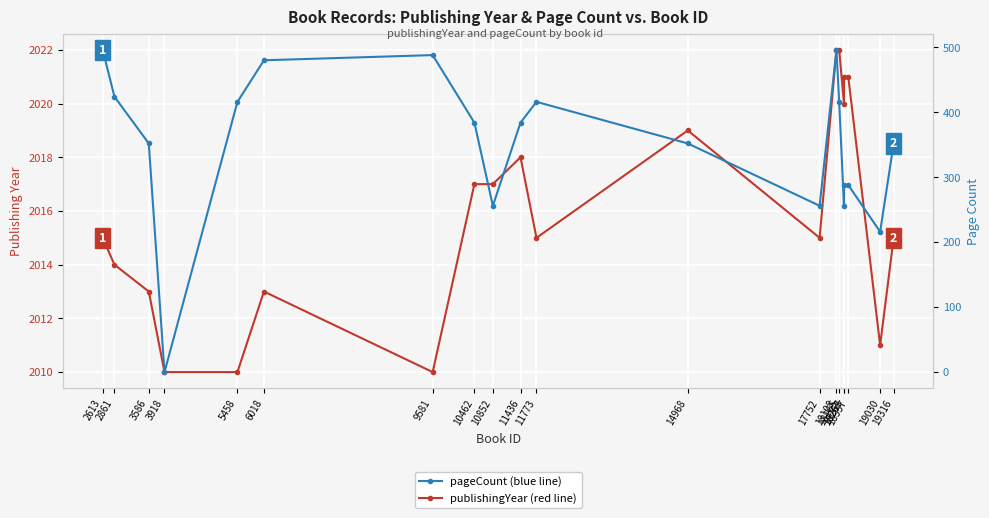

What is the maximum value shown in the chart?

2022